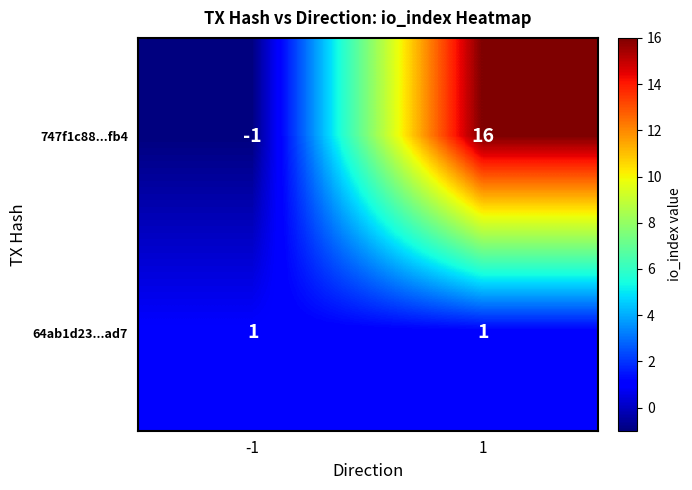

Which series has the largest range (max minus min)?

747f1c88...fb4